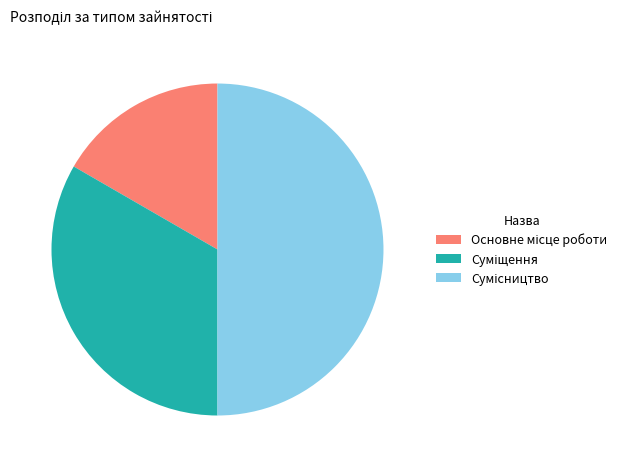

Do Суміщення and Основне місце роботи together represent more than half of the pie?

No